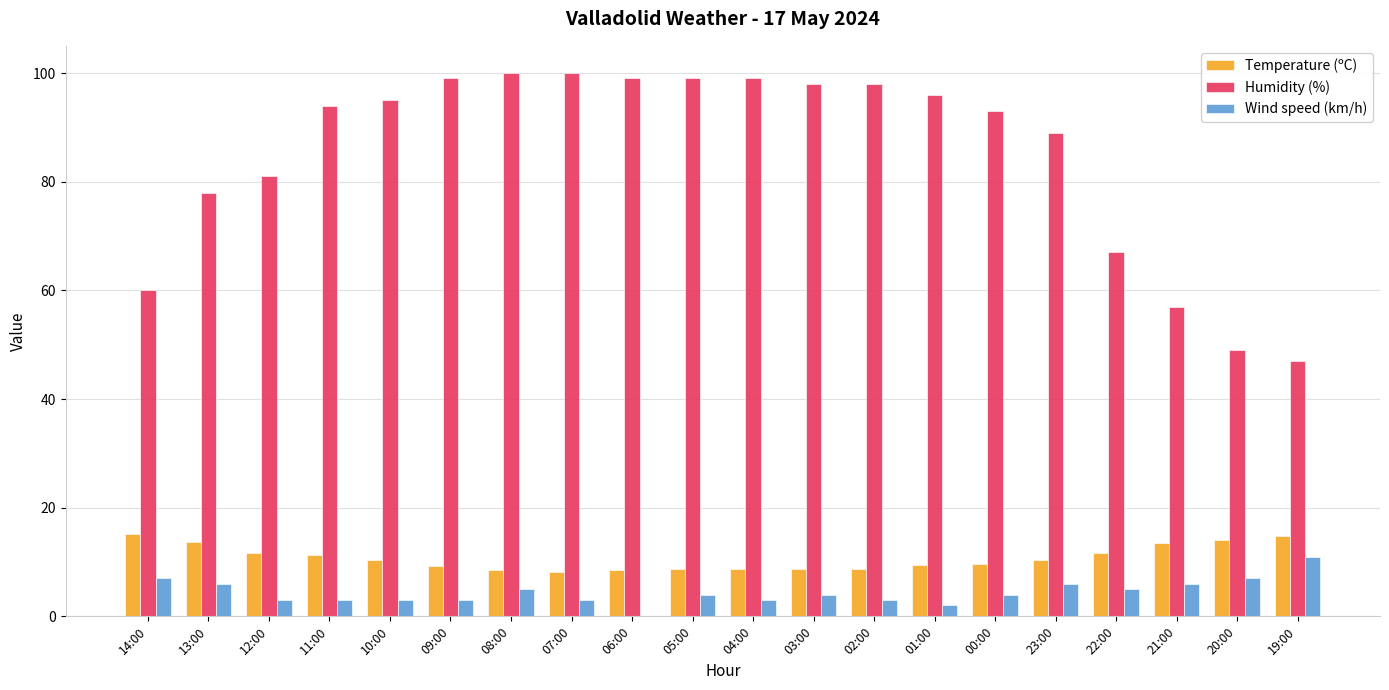

True or false: Temperature (ºC) has a value of 8.8 at 05:00.

True